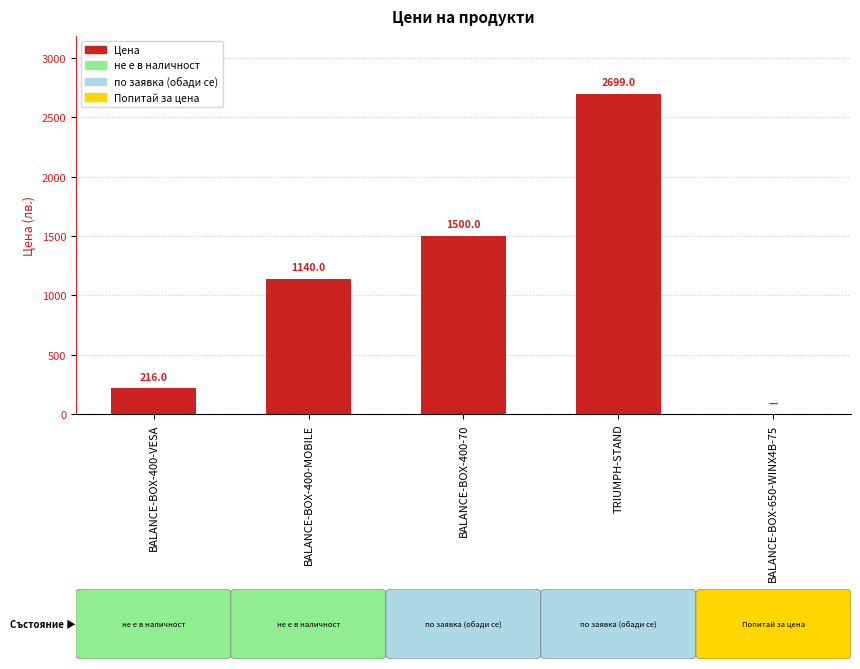

The value at BALANCE-BOX-400-70 is 1500.0. True or false?

True